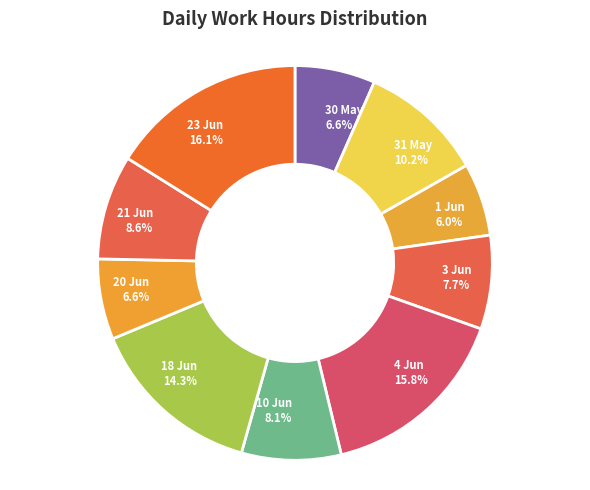

Is there any slice that represents more than half of the pie?

No